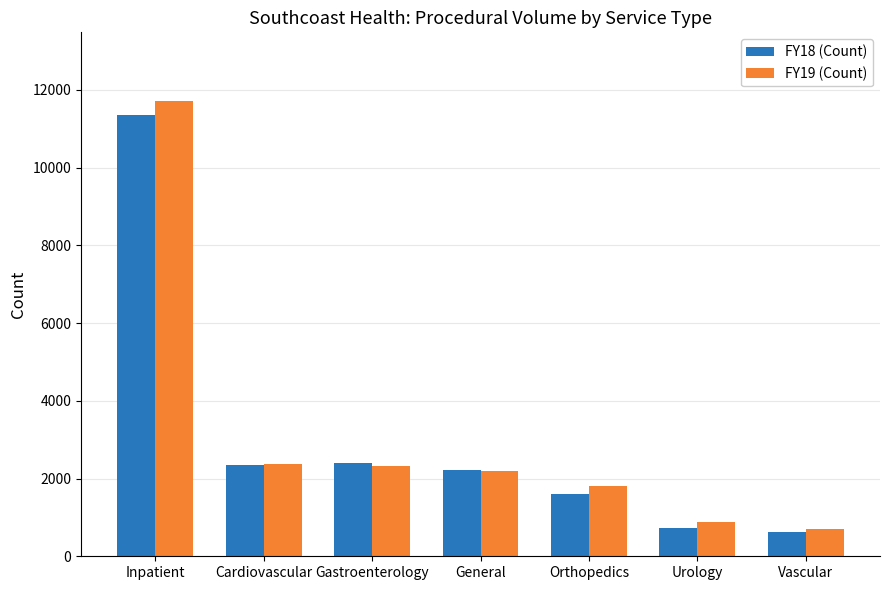

Which series changed the most between Inpatient and Orthopedics?

FY19 (Count)